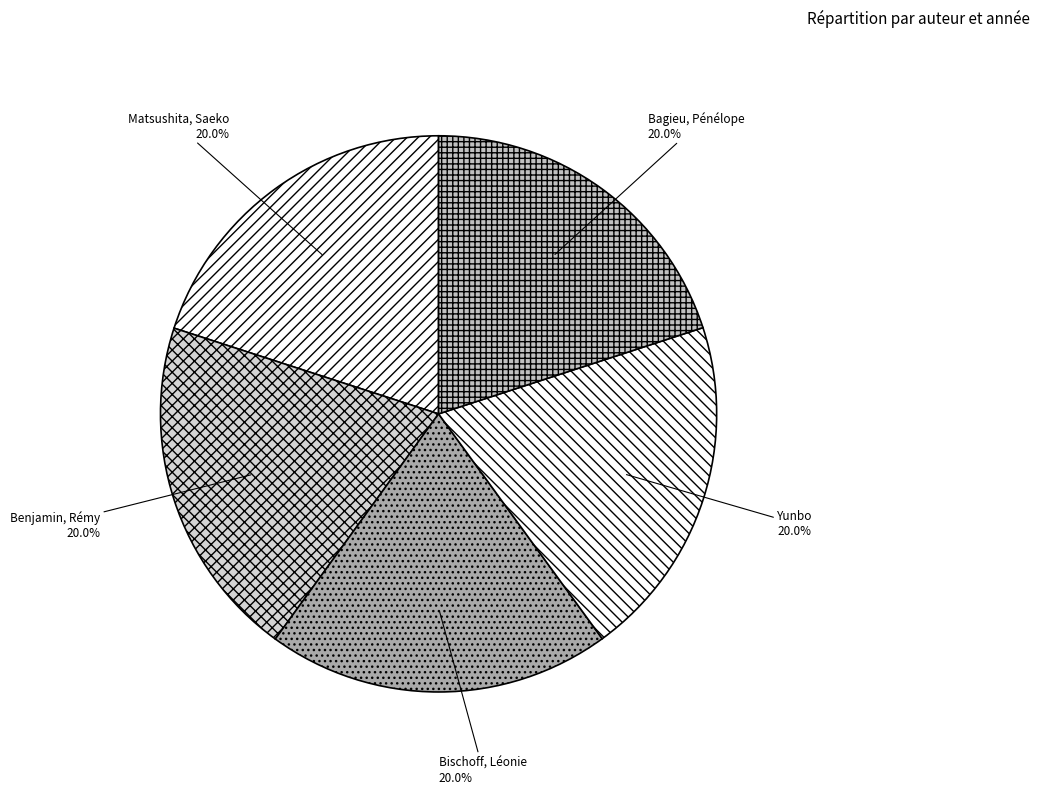

Is the sum of Yunbo and Benjamin, Rémy greater than half?

No